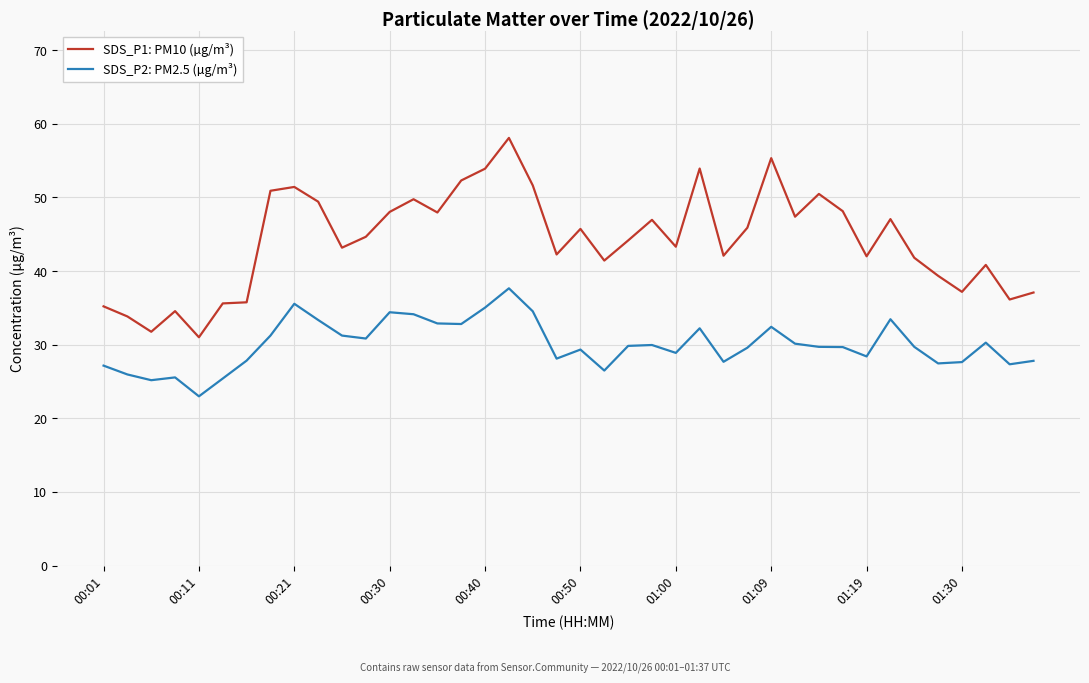

What is the difference between the maximum and minimum values in the SDS_P1: PM10 (µg/m³) series?

27.1